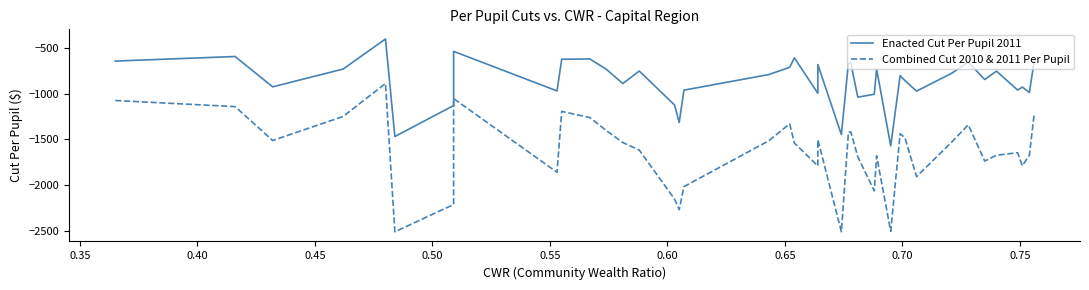

How many data points in Combined Cut 2010 & 2011 Per Pupil are less than -1533?

21